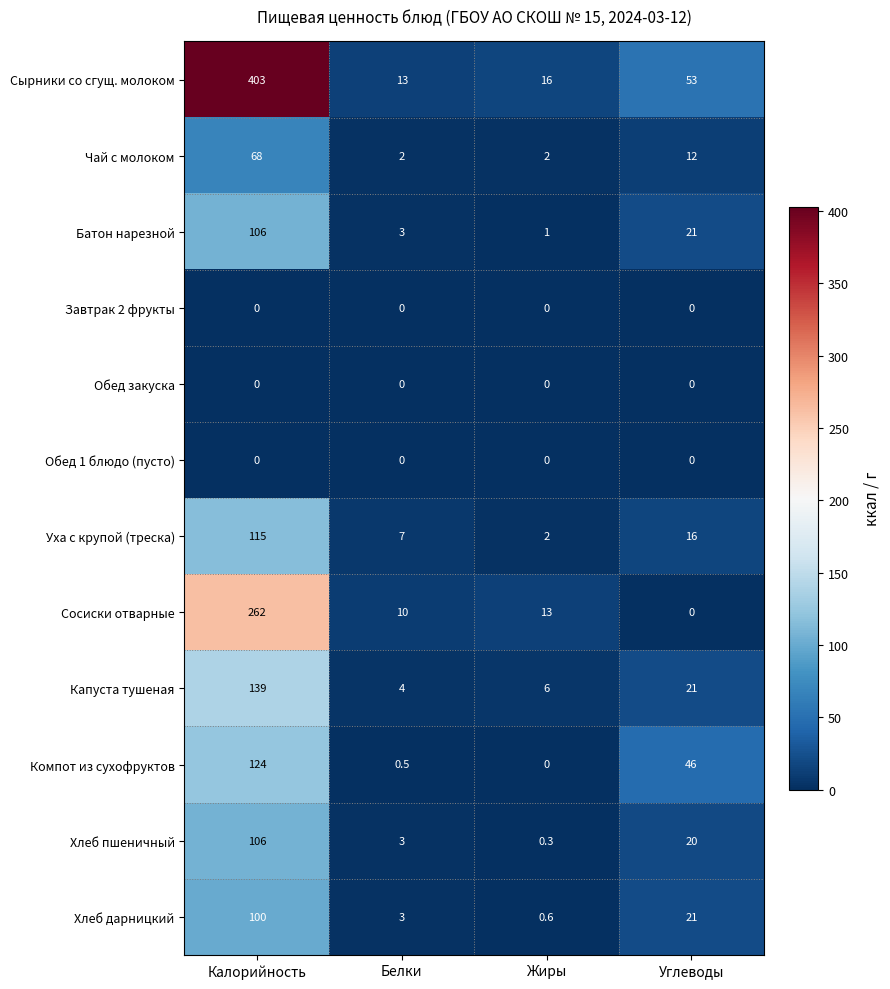

Rank the categories by Хлеб дарницкий value from highest to lowest.

Калорийность, Углеводы, Белки, Жиры